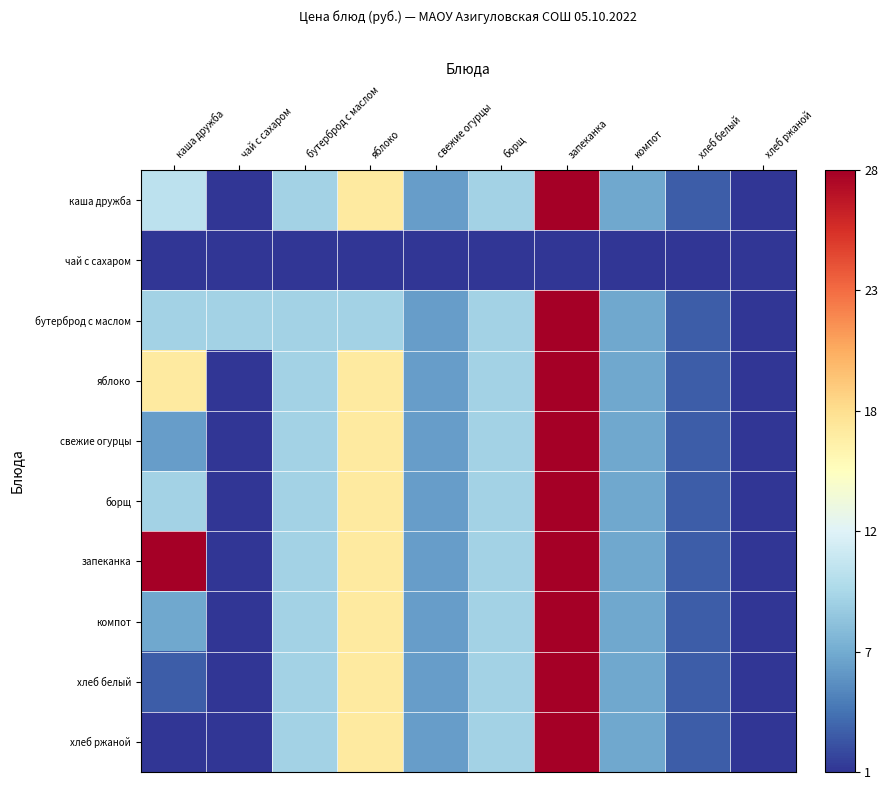

Which has a higher value, запеканка or каша дружба?

запеканка